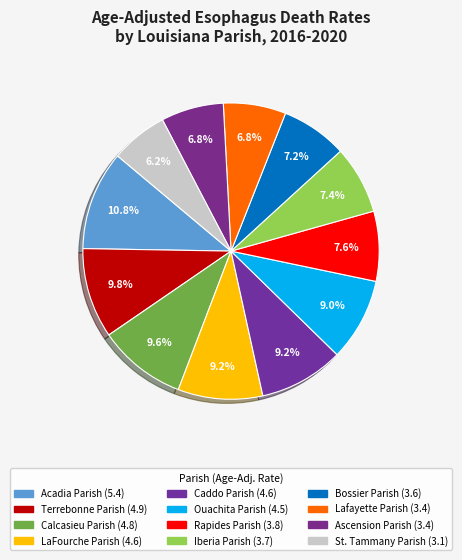

Which category has the smallest portion of the pie?

St. Tammany Parish